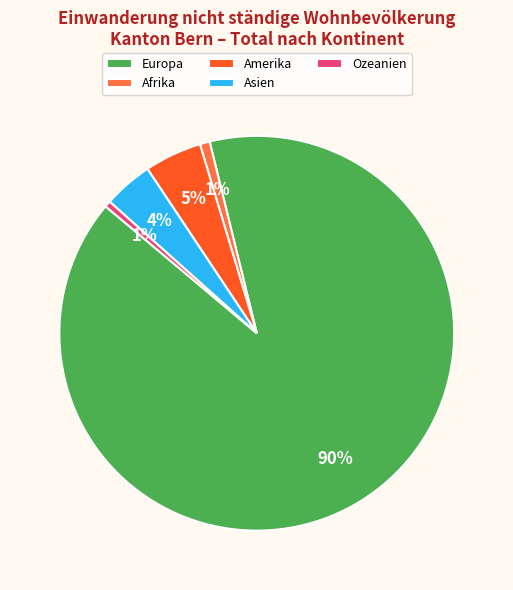

The Afrika slice represents 1% of the pie. True or false?

True